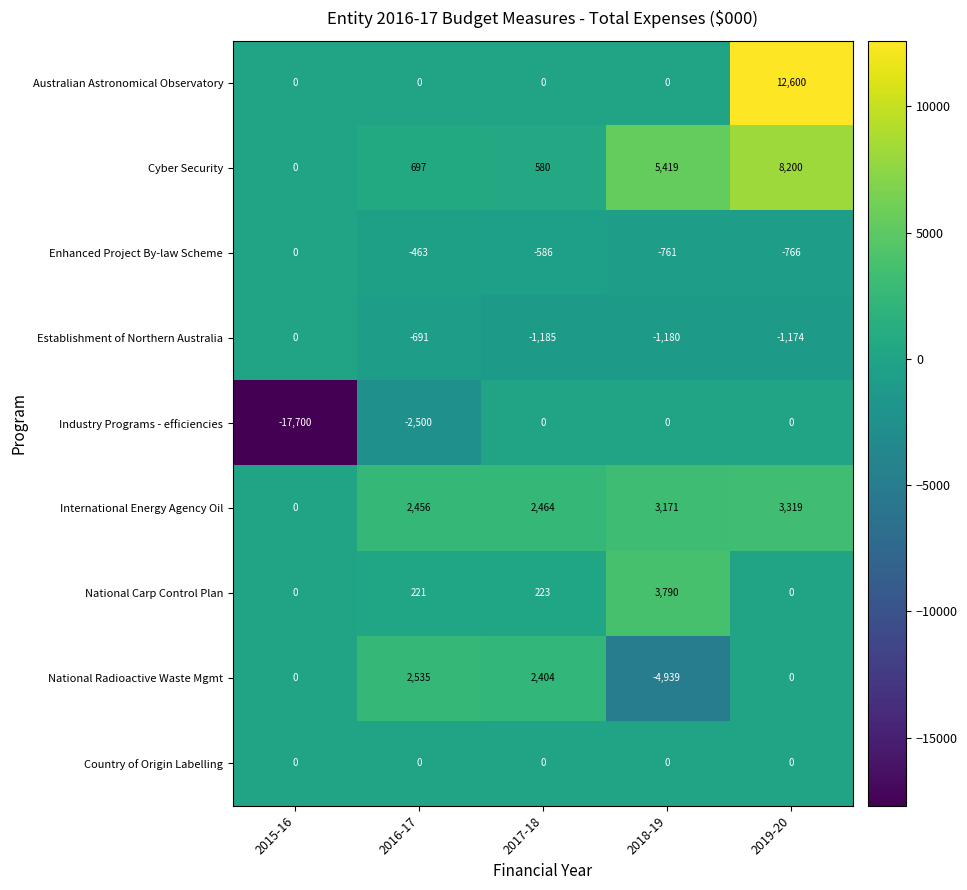

What is the sum of the Industry Programs - efficiencies values at 2018-19 and 2015-16?

-17700